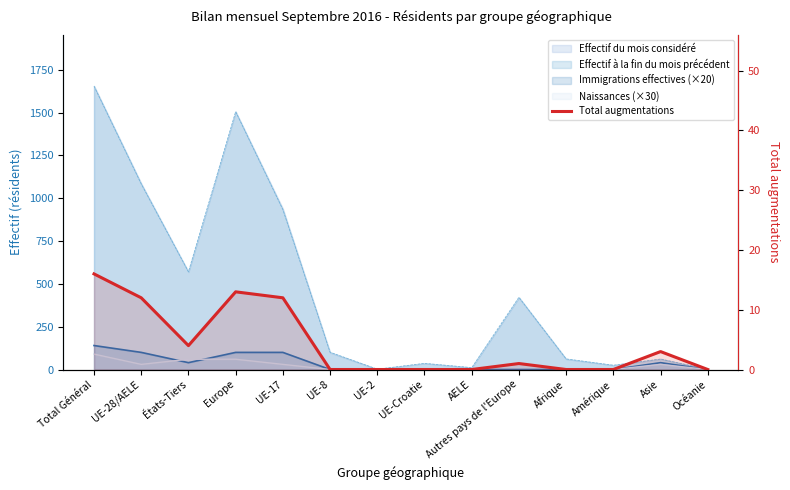

How many points are lower than both their immediate neighbors (excluding endpoints)?

1